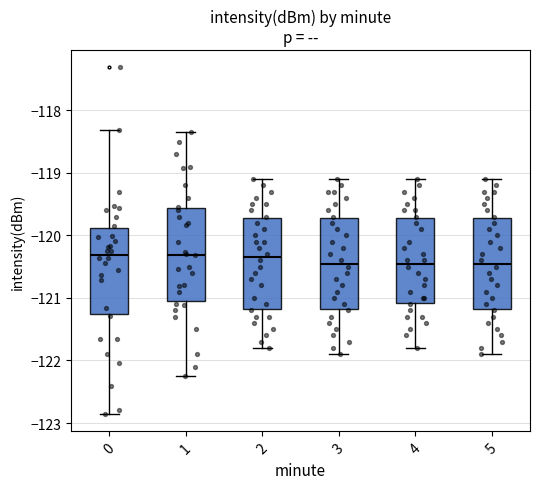

Reading left to right, read every box against the y-axis: the position of its median line, the range the box covers, and the ends of its whiskers. The values are not printed on the chart, so give them approximately, as read against the axis.

0: median -120.3, box -121.3 to -119.9, whiskers -122.9 to -118.3
1: median -120.3, box -121.0 to -119.6, whiskers -122.2 to -118.3
2: median -120.3, box -121.2 to -119.7, whiskers -121.8 to -119.1
3: median -120.4, box -121.2 to -119.7, whiskers -121.9 to -119.1
4: median -120.4, box -121.1 to -119.7, whiskers -121.8 to -119.1
5: median -120.4, box -121.2 to -119.7, whiskers -121.9 to -119.1